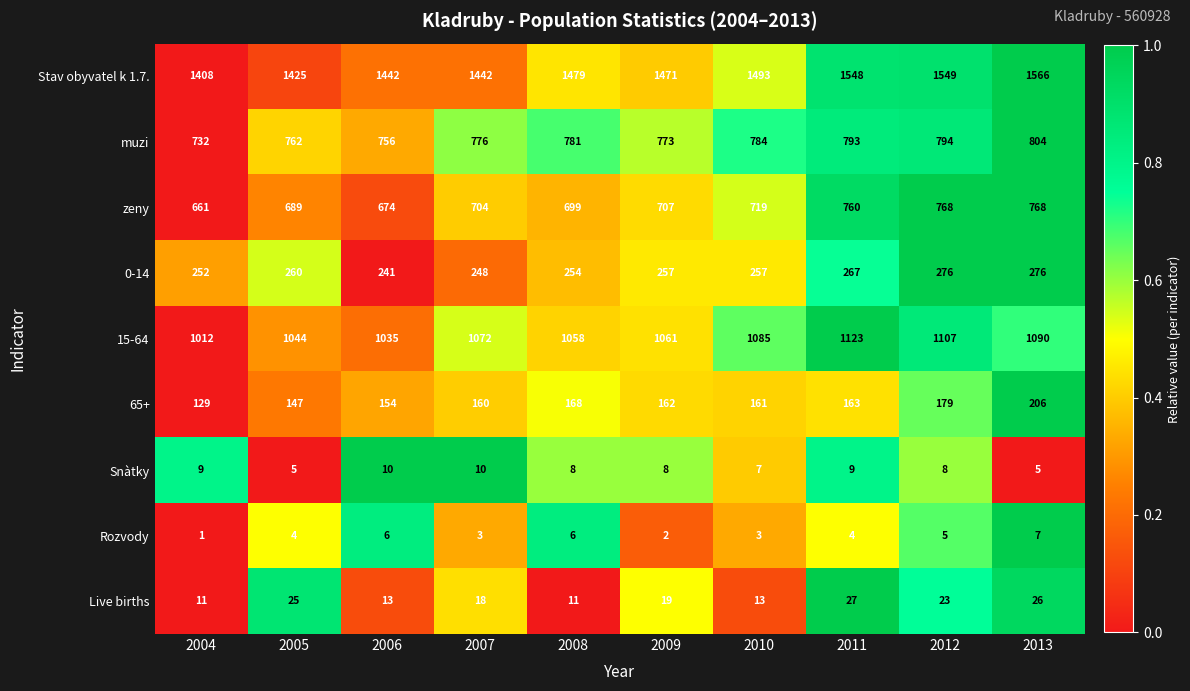

Read the Rozvody value at 2005.

4